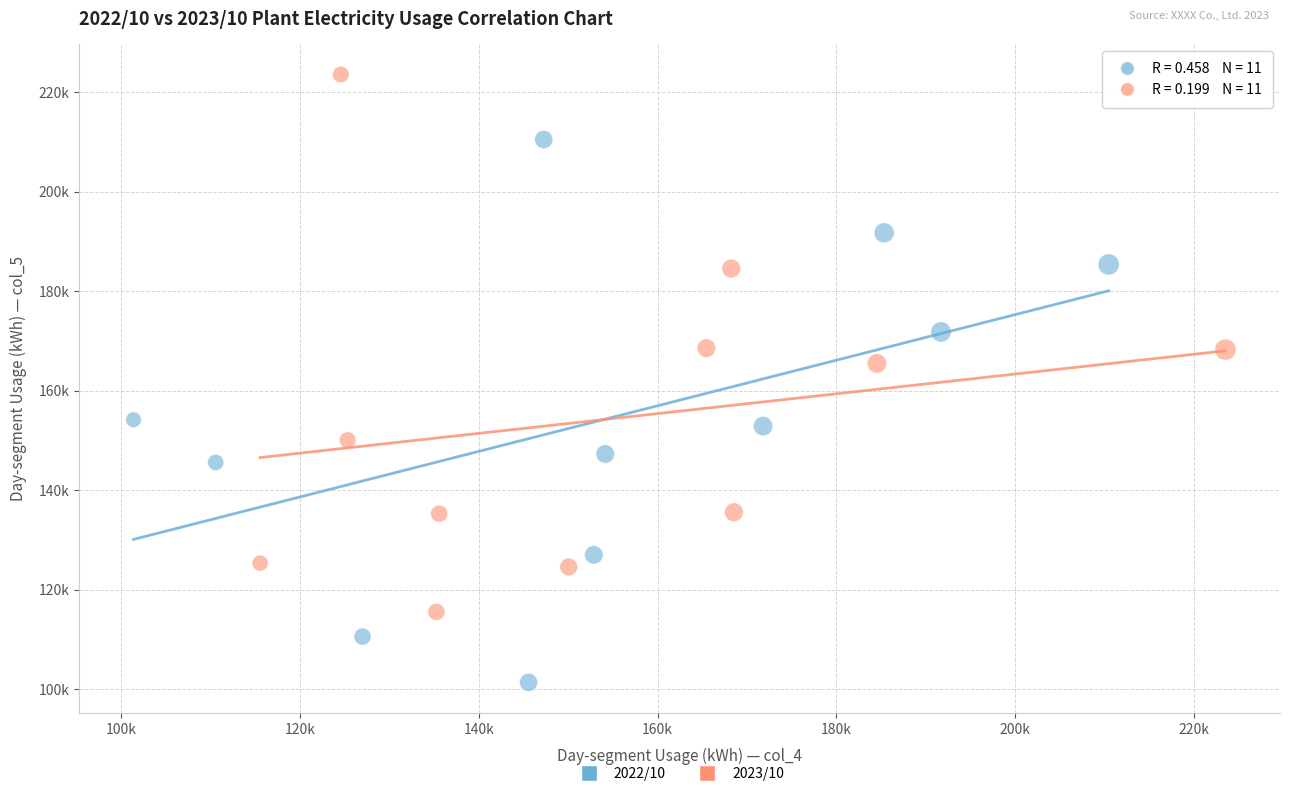

What are all the series names shown in the legend?

2022/10, 2023/10